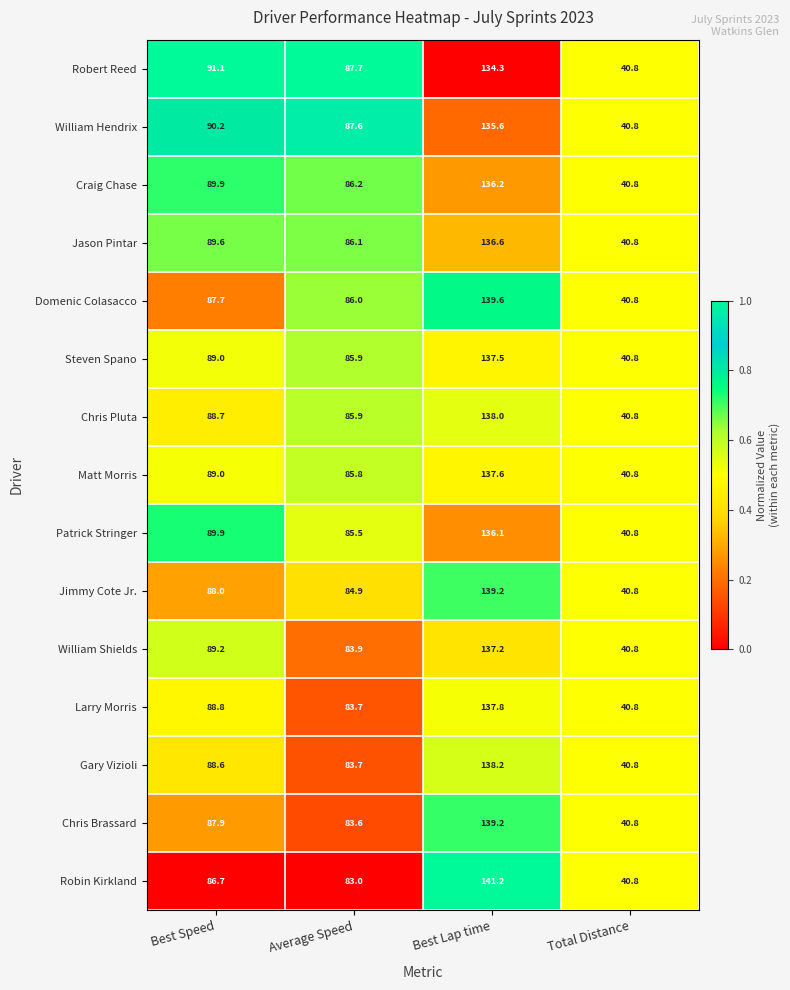

The value of Matt Morris at Total Distance is 58.5. True or false?

False